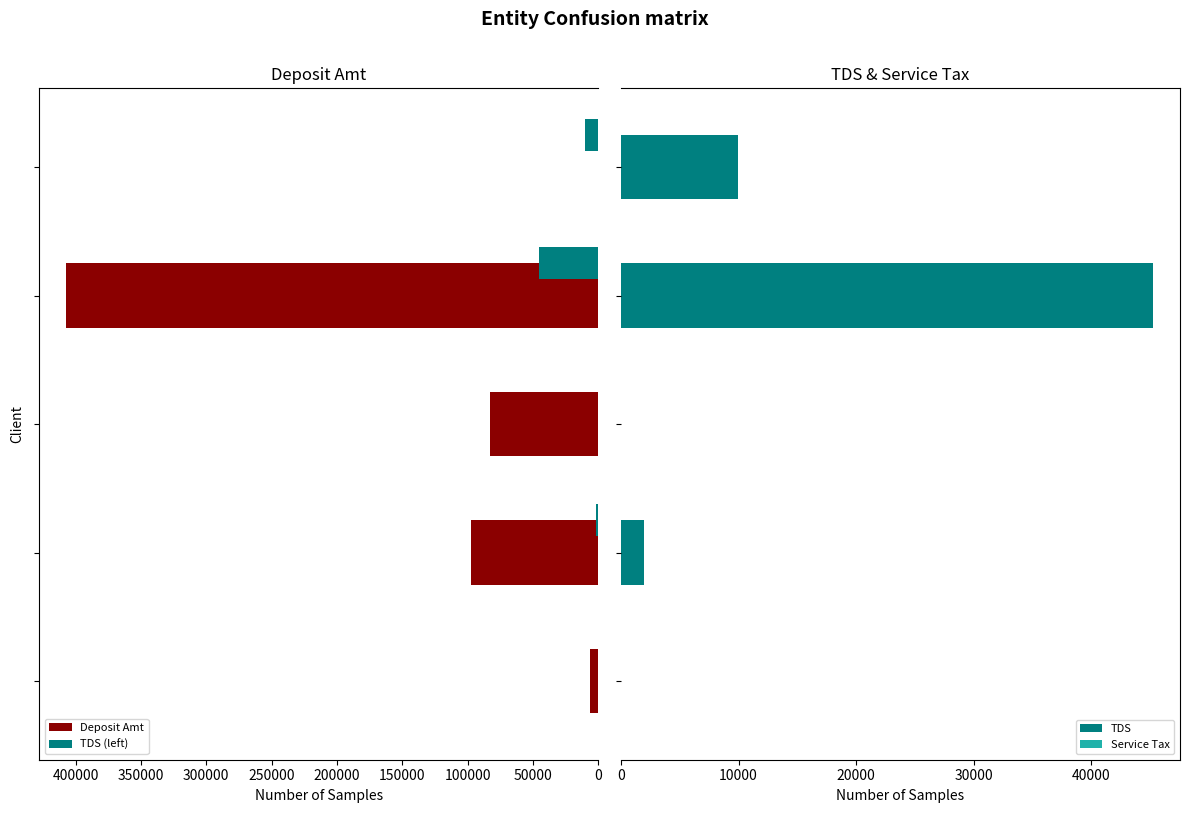

What is the average value of the TDS series?

11436.0